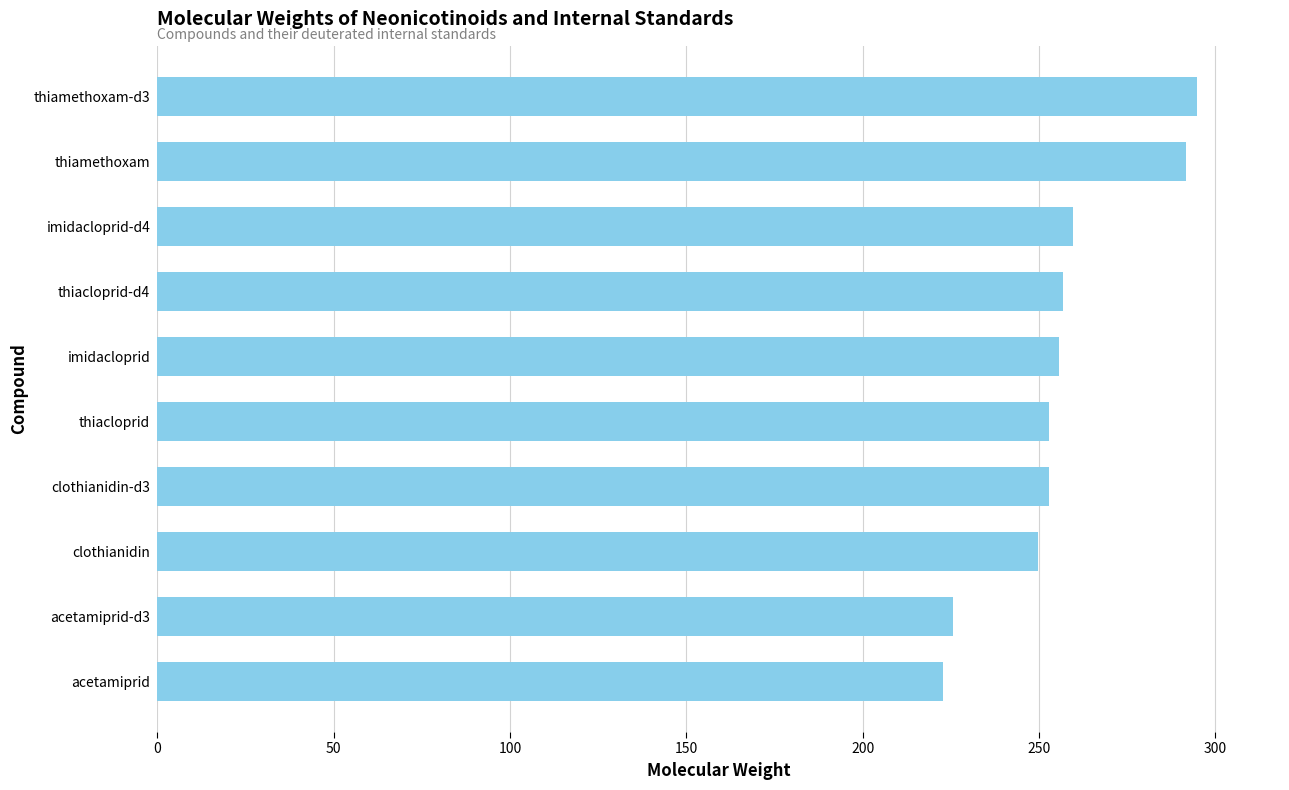

Are the bars grouped side by side (vs. stacked)?

No